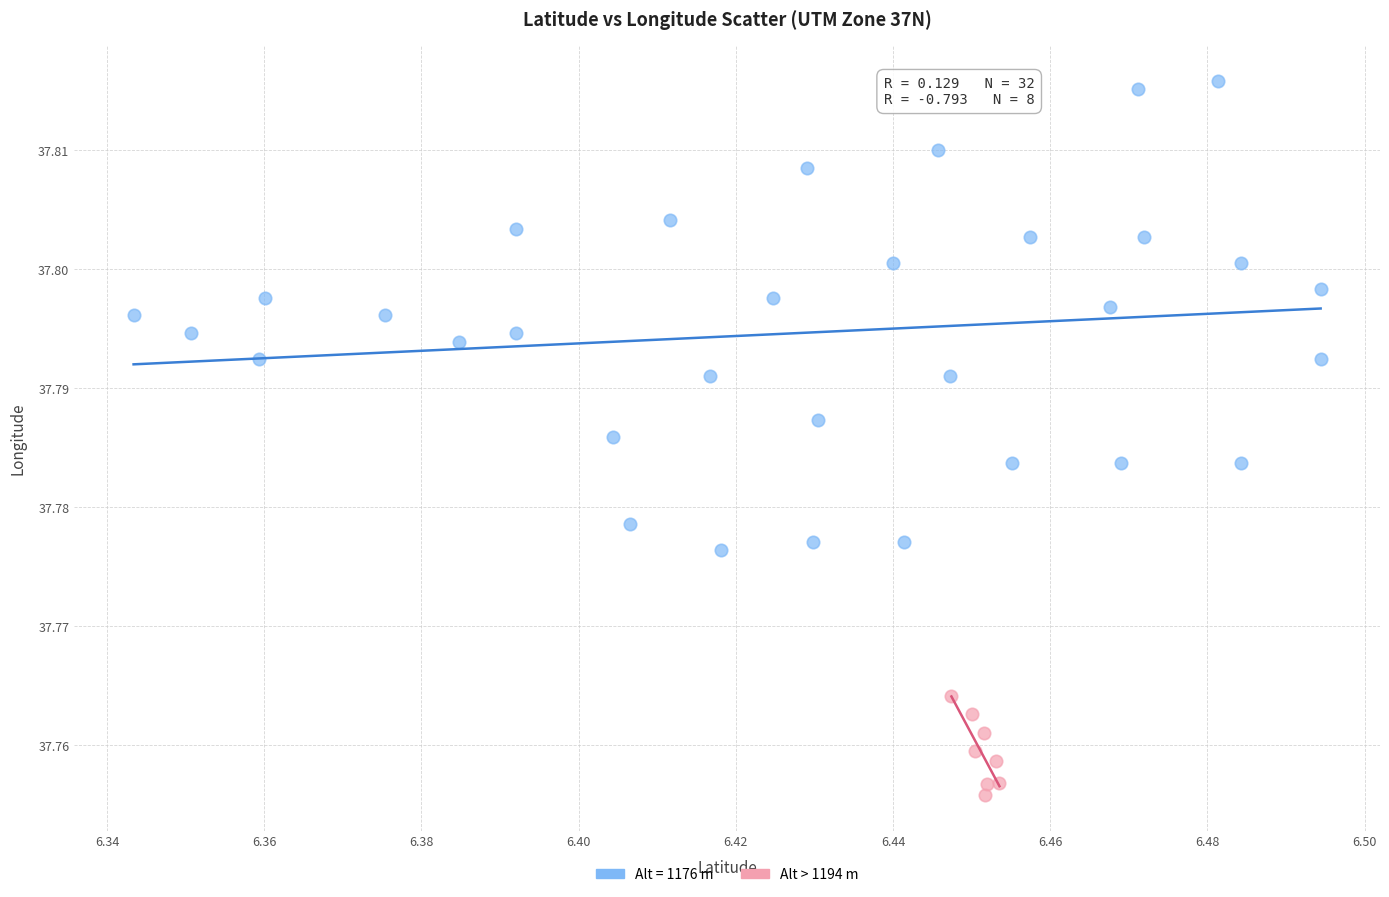

Which series has the largest Y range (max minus min)?

Alt = 1176 m